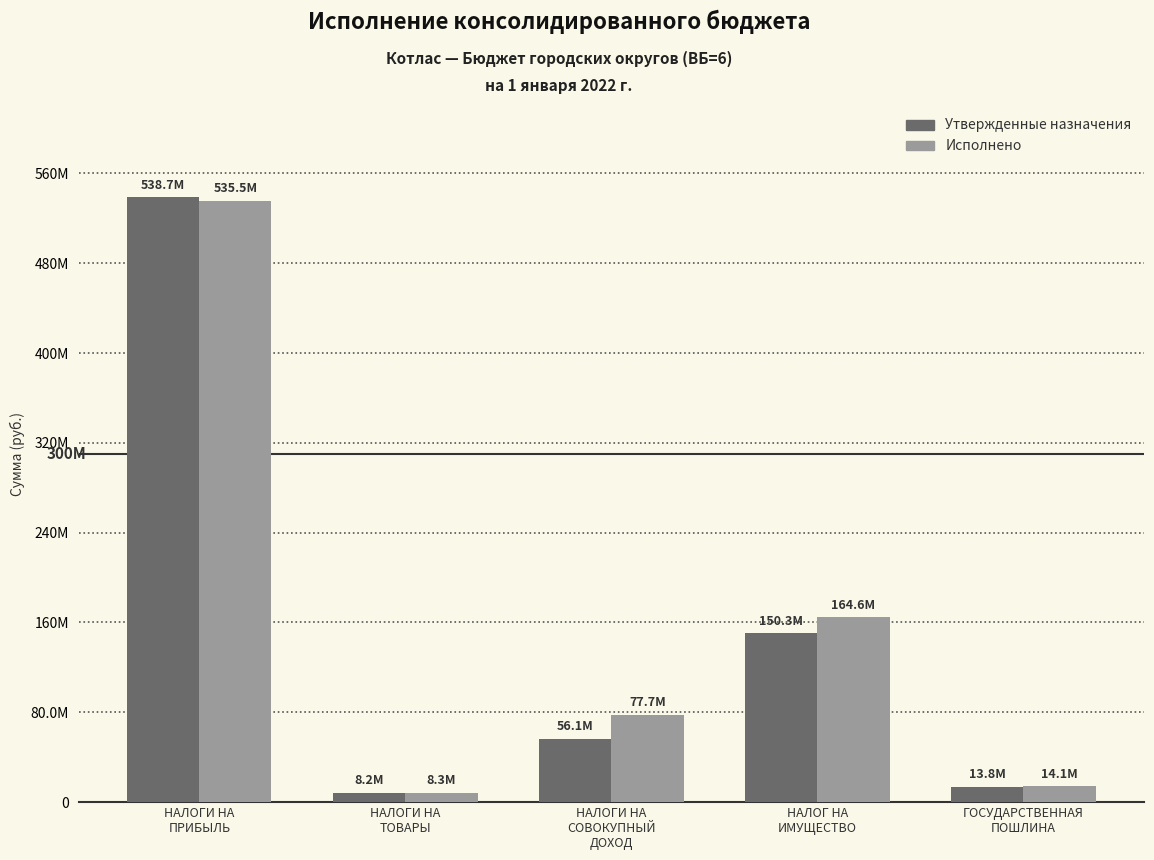

Reading right to left, list all the values displayed in this chart.

Утвержденные назначения: ГОСУДАРСТВЕННАЯ
ПОШЛИНА=13753500.0	НАЛОГ НА
ИМУЩЕСТВО=150306500.0	НАЛОГИ НА
СОВОКУПНЫЙ
ДОХОД=56132000.0	НАЛОГИ НА
ТОВАРЫ=8188700.0	НАЛОГИ НА
ПРИБЫЛЬ=538740000.0
Исполнено: ГОСУДАРСТВЕННАЯ
ПОШЛИНА=14143807.0	НАЛОГ НА
ИМУЩЕСТВО=164609573.5	НАЛОГИ НА
СОВОКУПНЫЙ
ДОХОД=77663076.2	НАЛОГИ НА
ТОВАРЫ=8346165.9	НАЛОГИ НА
ПРИБЫЛЬ=535483425.3